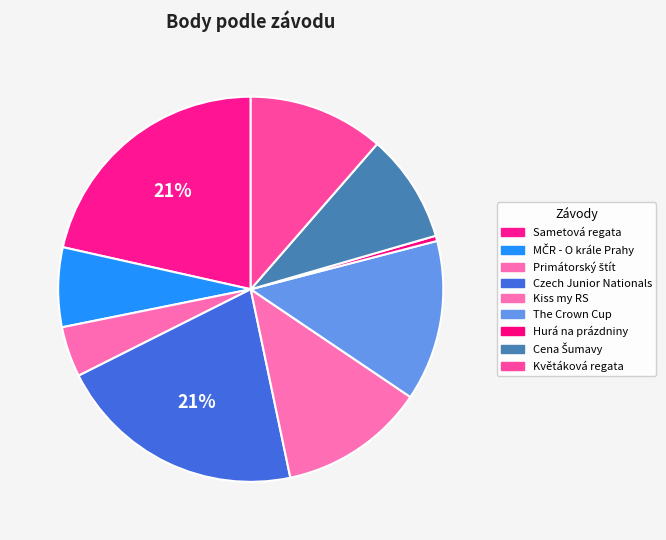

How many segments does this pie chart have?

9